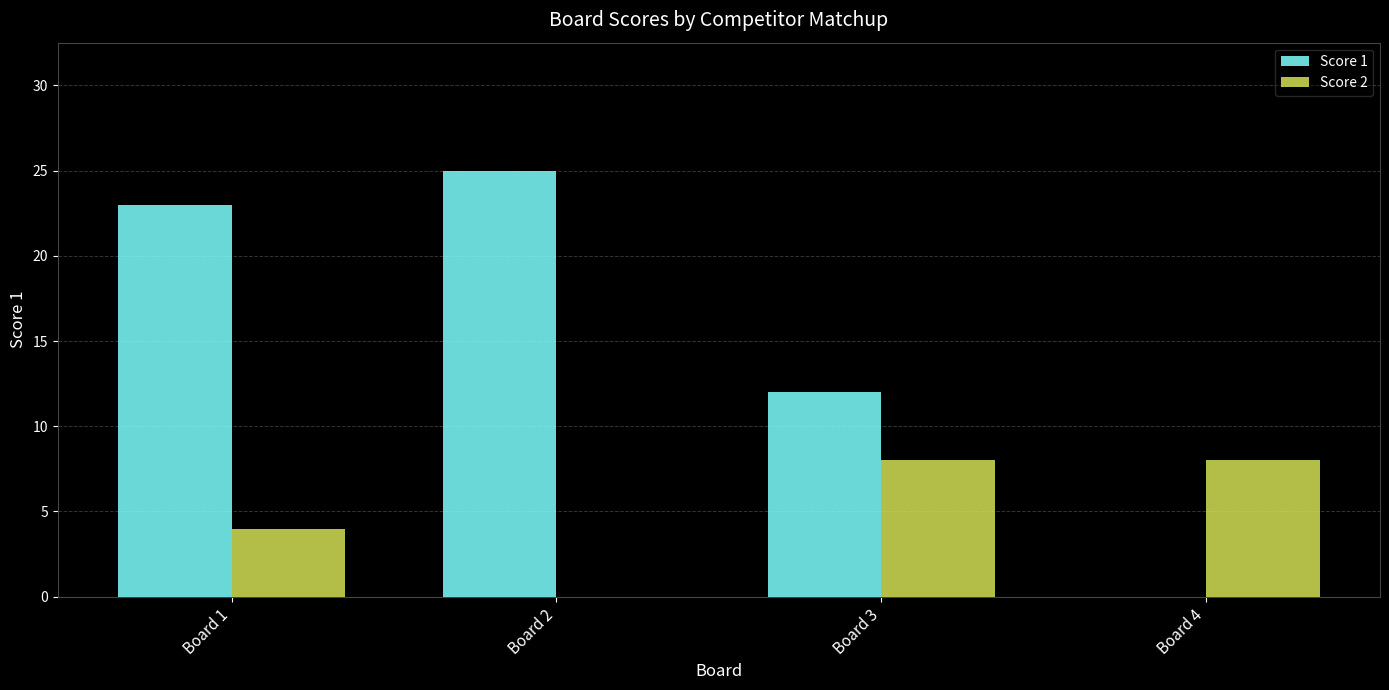

Are the bars grouped side by side (vs. stacked)?

Yes